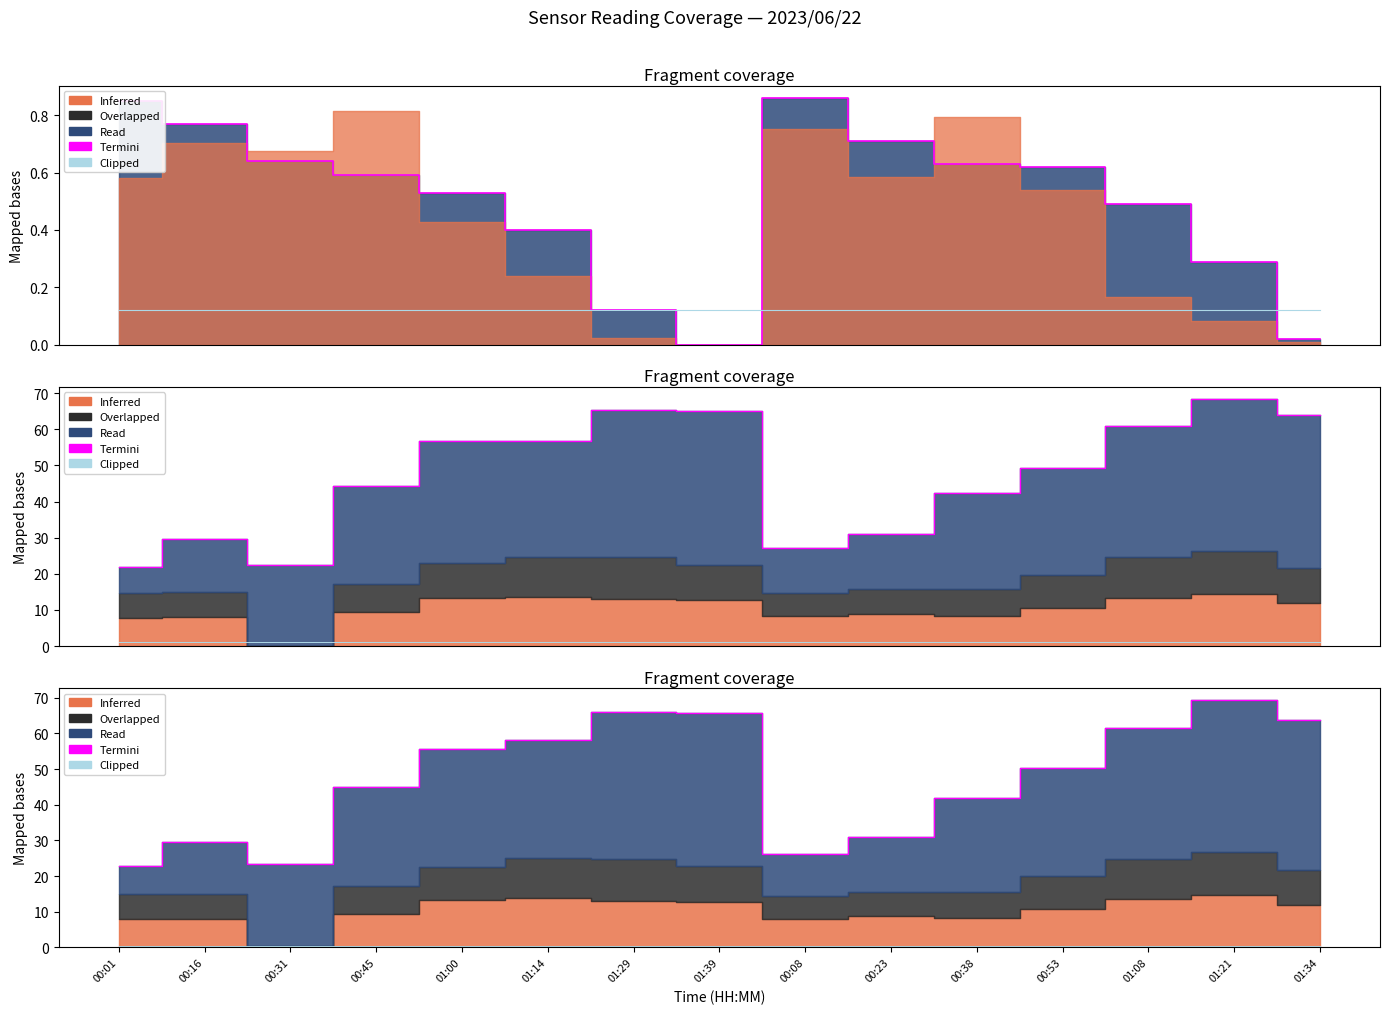

Which series changed the most between 00:53 and 01:21?

Termini